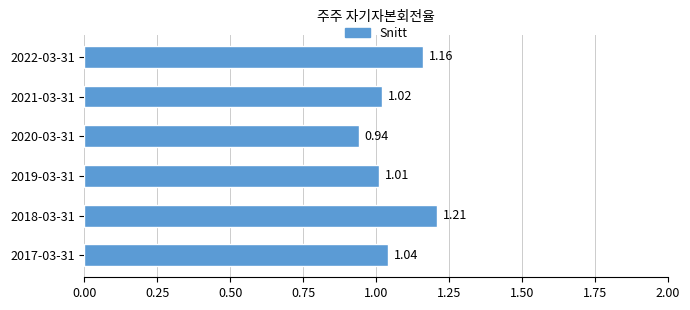

List the labels in order of value, smallest first.

2020-03-31, 2019-03-31, 2021-03-31, 2017-03-31, 2022-03-31, 2018-03-31